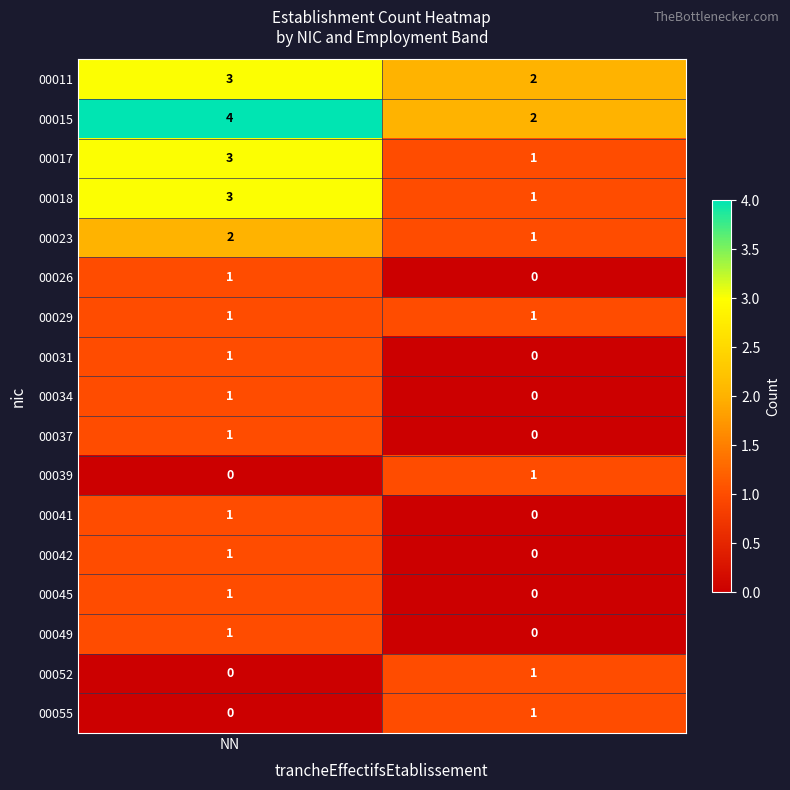

What is the greatest value displayed?

4